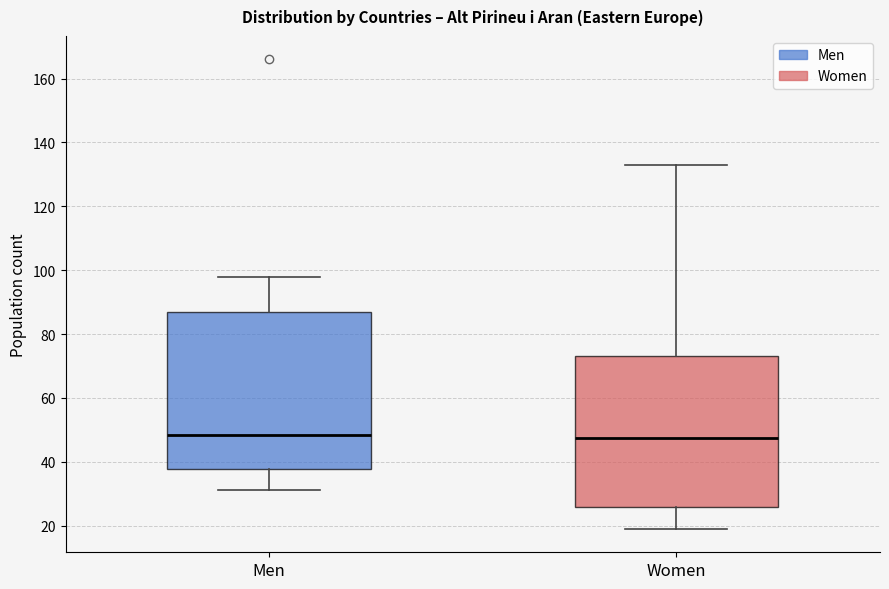

Reading left to right, read every box against the y-axis: the position of its median line, the range the box covers, and the ends of its whiskers. The values are not printed on the chart, so give them approximately, as read against the axis.

Men: median 48, box 38 to 88, whiskers 32 to 98
Women: median 48, box 26 to 74, whiskers 20 to 134